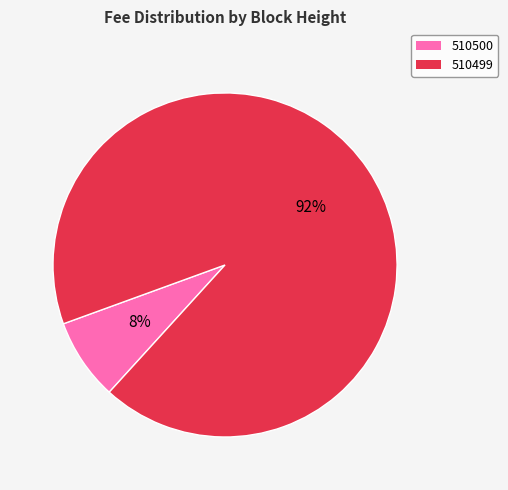

Is 510500 the majority of the pie?

No